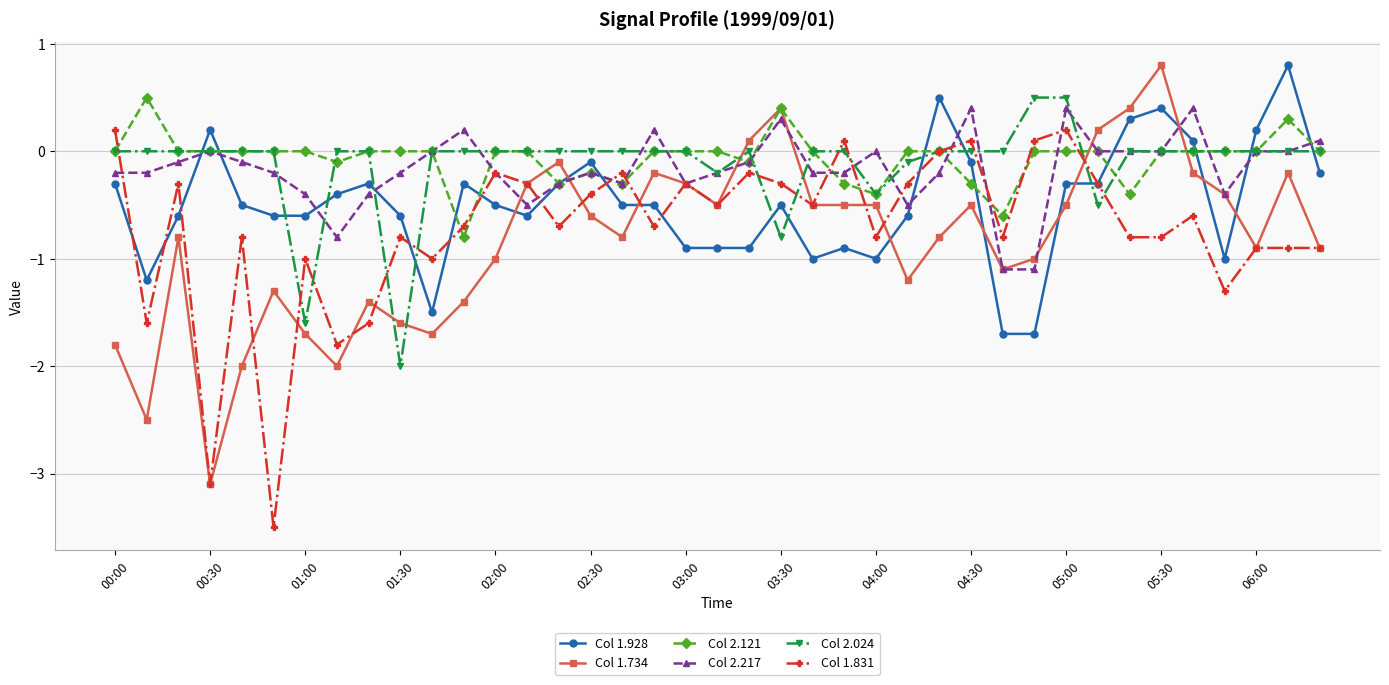

What are all the series names shown in the legend?

Col 1.928, Col 1.734, Col 2.121, Col 2.217, Col 2.024, Col 1.831